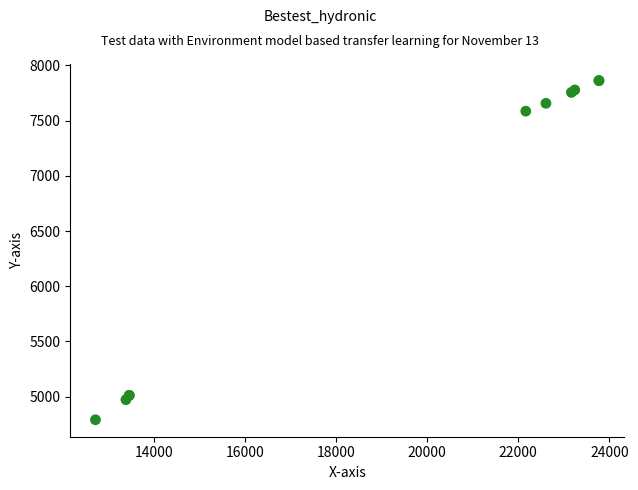

What Y value in the scatter plot is closest to 6327?

7586